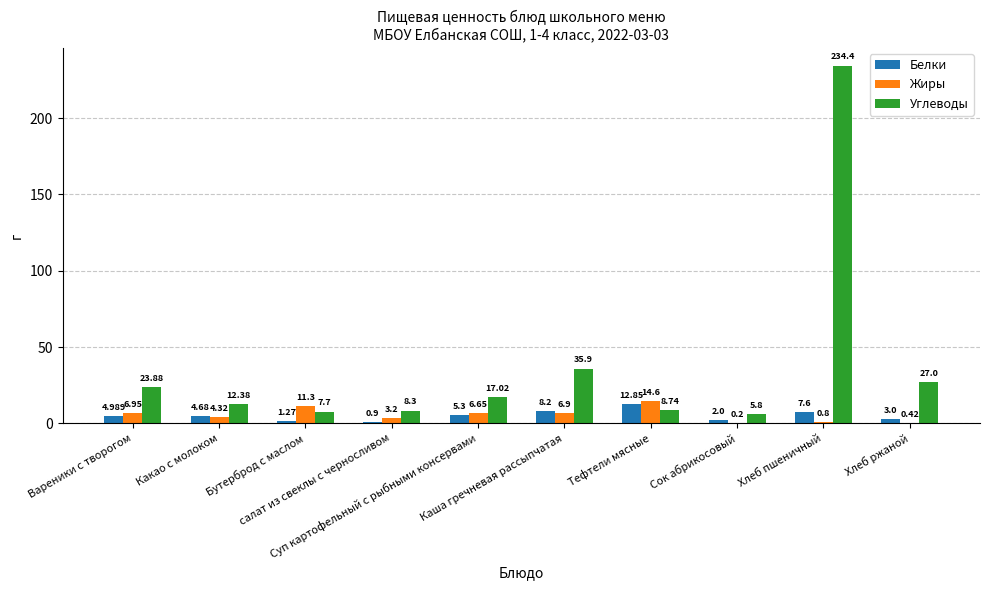

Which series has the largest total across all categories?

Углеводы